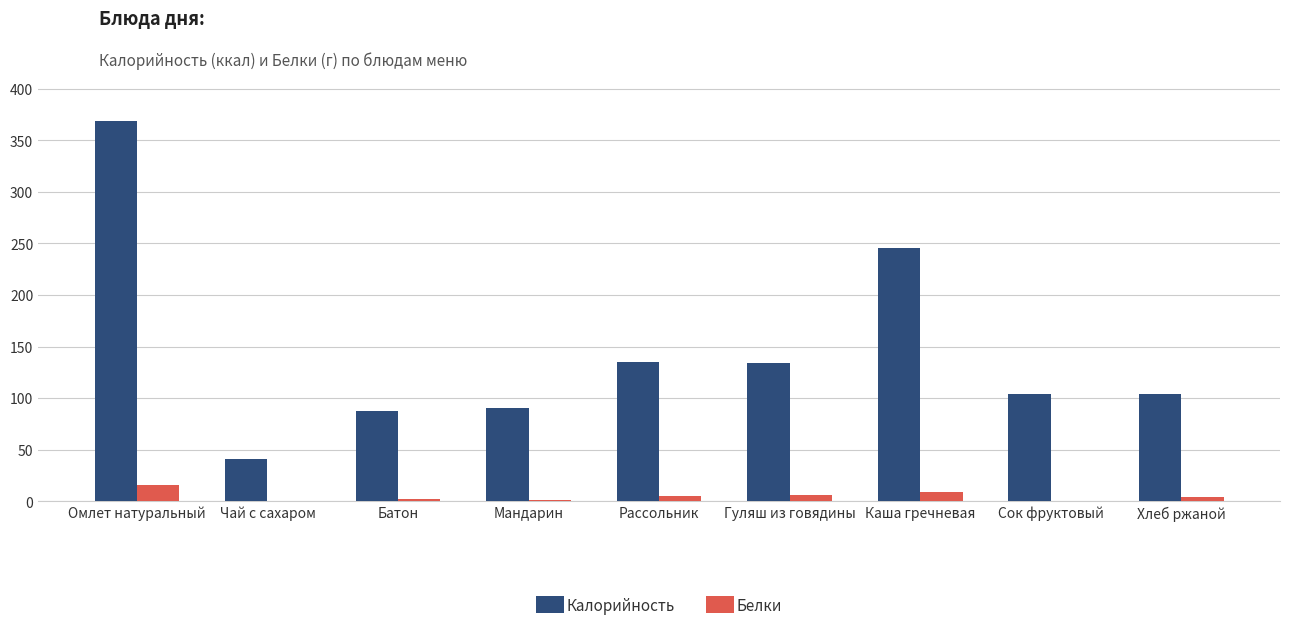

What is the spread (max minus min) of values at Гуляш из говядины?

127.6